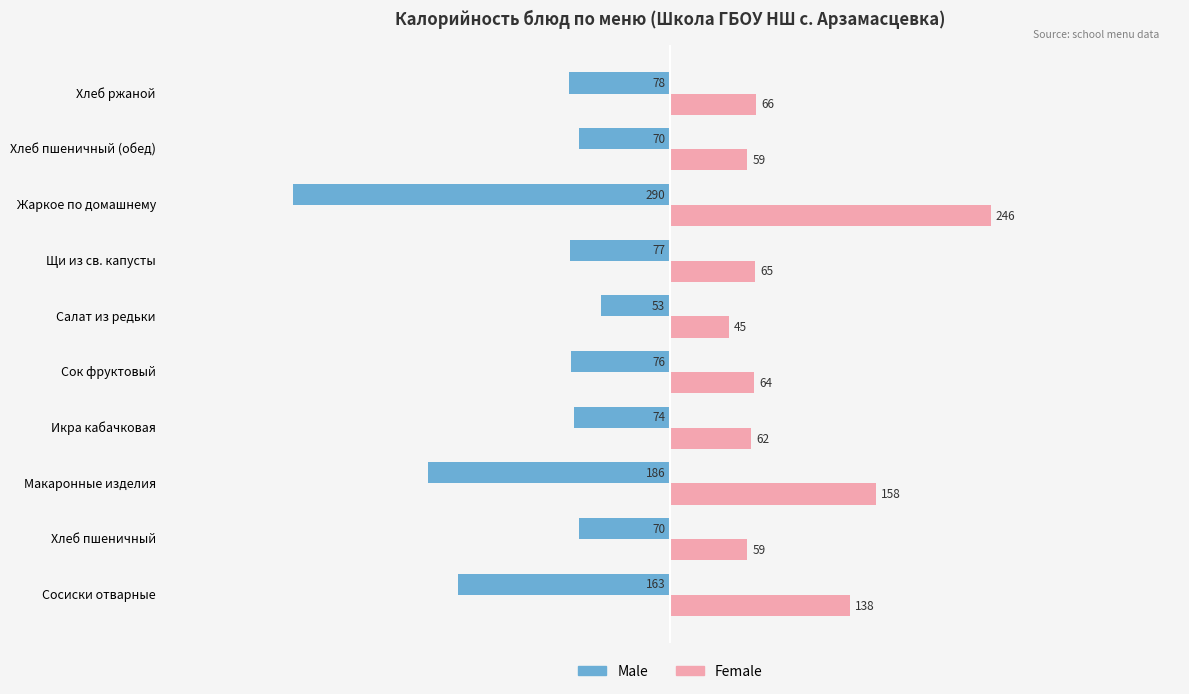

What is the greatest value displayed?

246